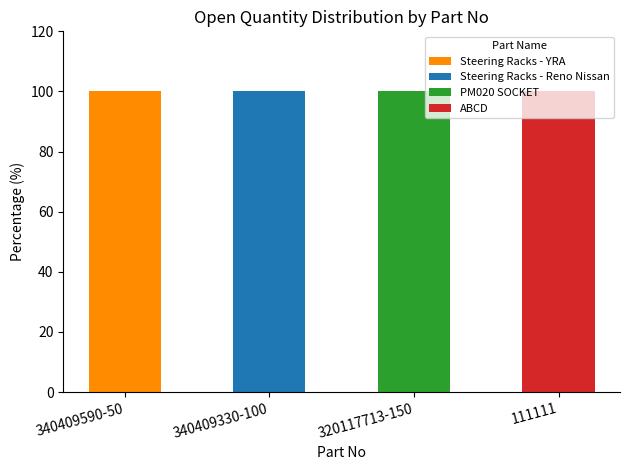

What is the sum of all Steering Racks - YRA values?

100